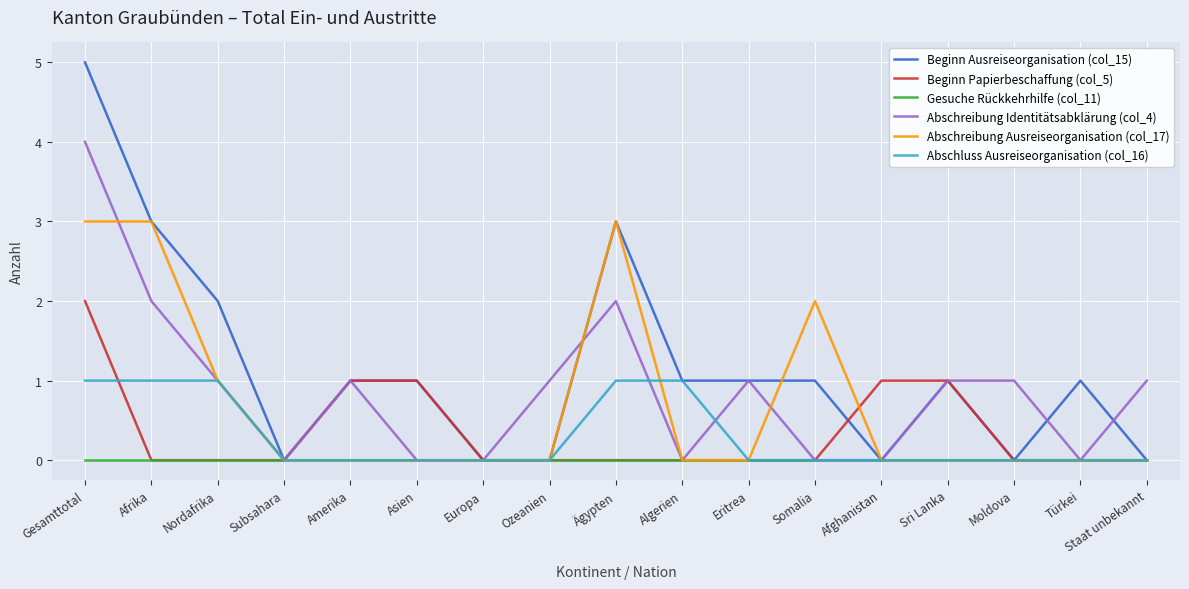

After their last crossing, which series has the higher values: Abschreibung Identitätsabklärung (col_4) or Beginn Ausreiseorganisation (col_15)?

Abschreibung Identitätsabklärung (col_4)